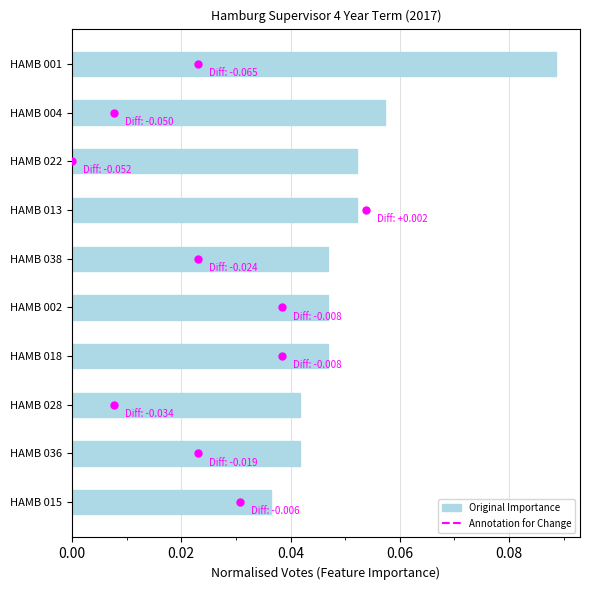

Which category has the lowest value across all series?

HAMB 015